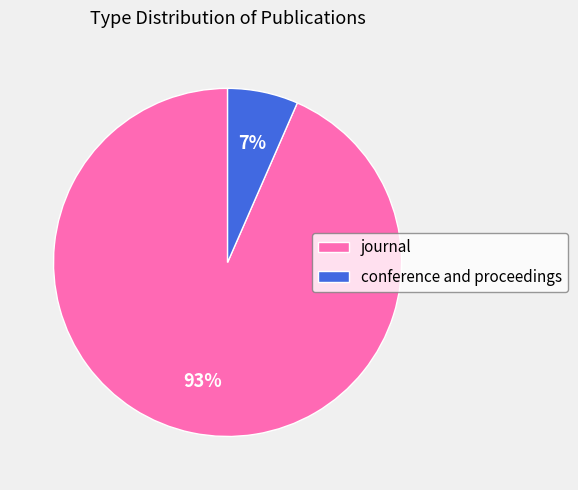

Do conference and proceedings and journal together represent more than half of the pie?

Yes